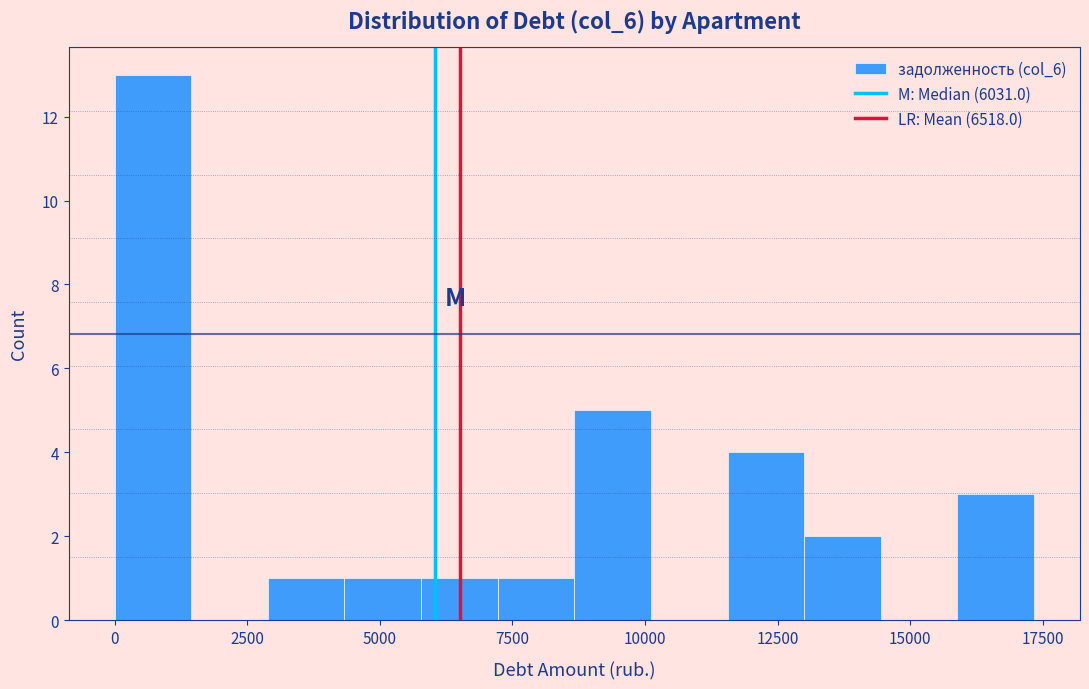

Read against the x-axis, roughly where is the centre of the tallest bar?

500